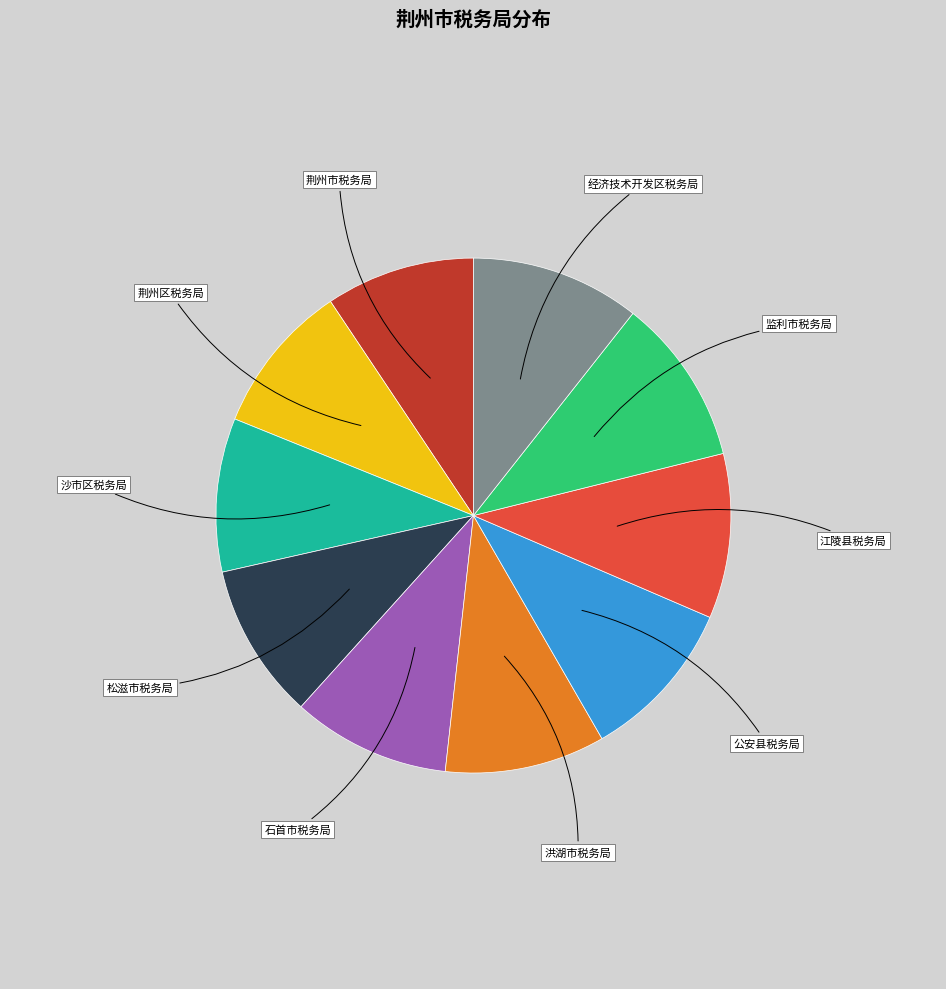

True or false: 监利市税务局 accounts for 23% of the total.

False